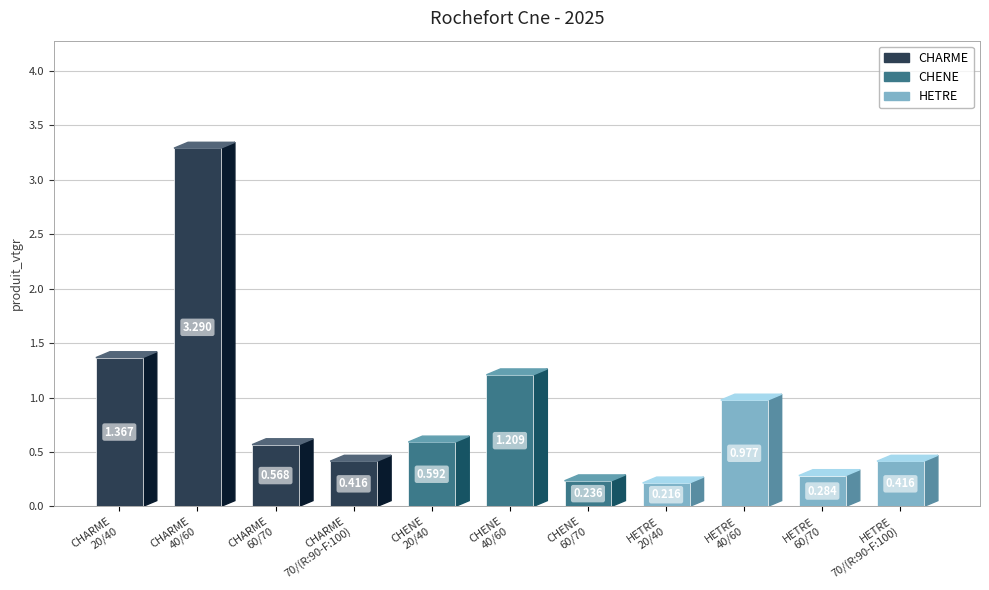

At which label is the value closest to 1?

HETRE 40/60